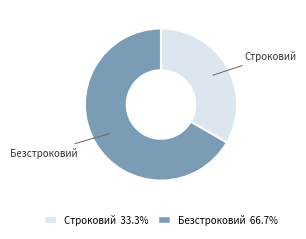

Is the sum of Строковий and Безстроковий greater than half?

Yes